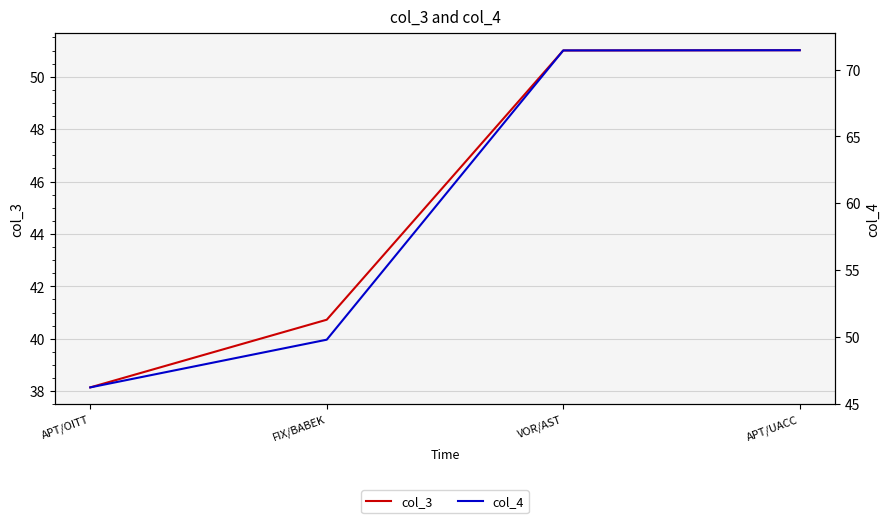

True or false: col_3 and col_4 cross at least once.

False